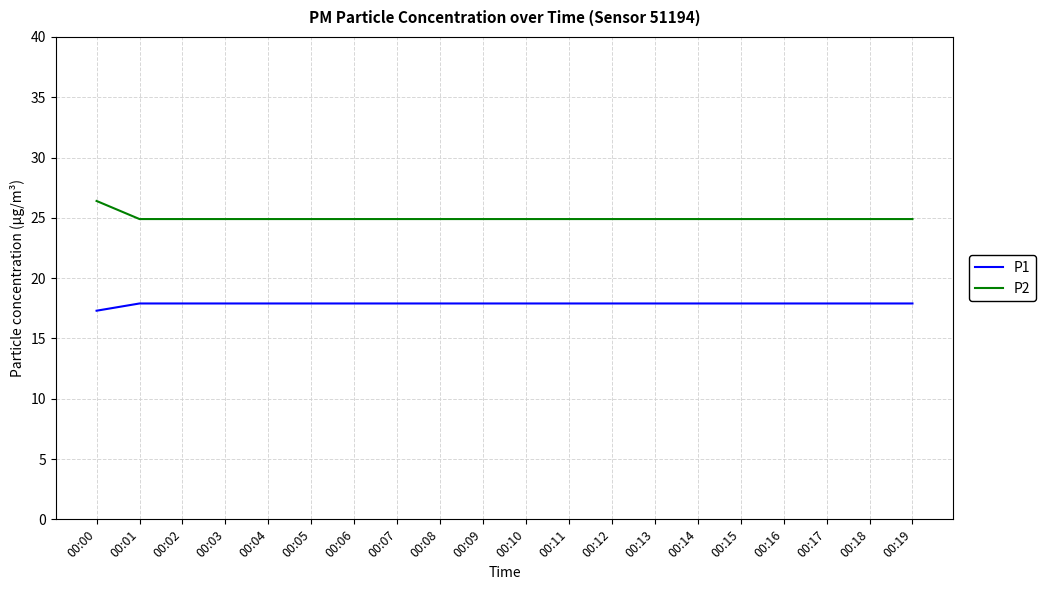

At which category does the chart reach its minimum across all series?

00:00